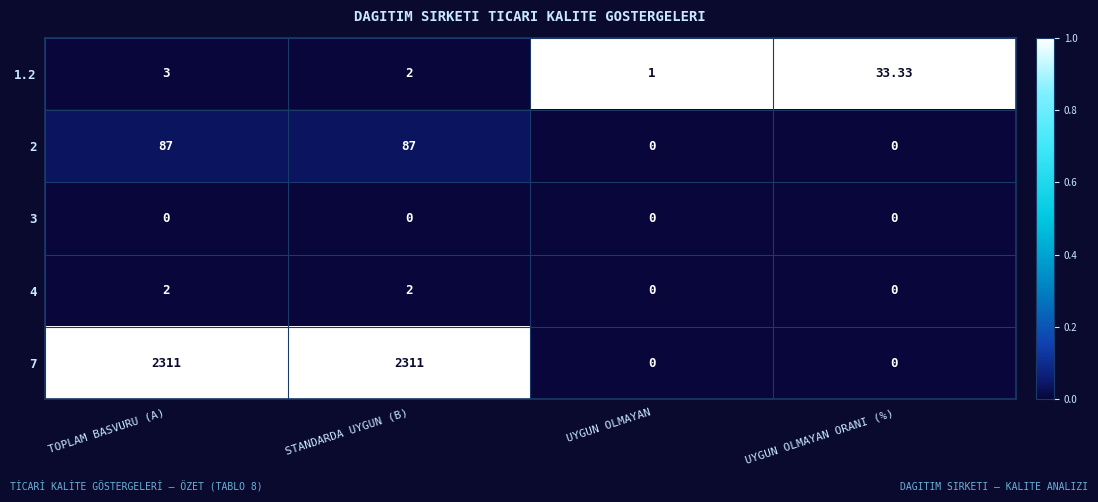

Is the value of 2 at UYGUN OLMAYAN greater than the value of 7 at TOPLAM BASVURU (A)?

No